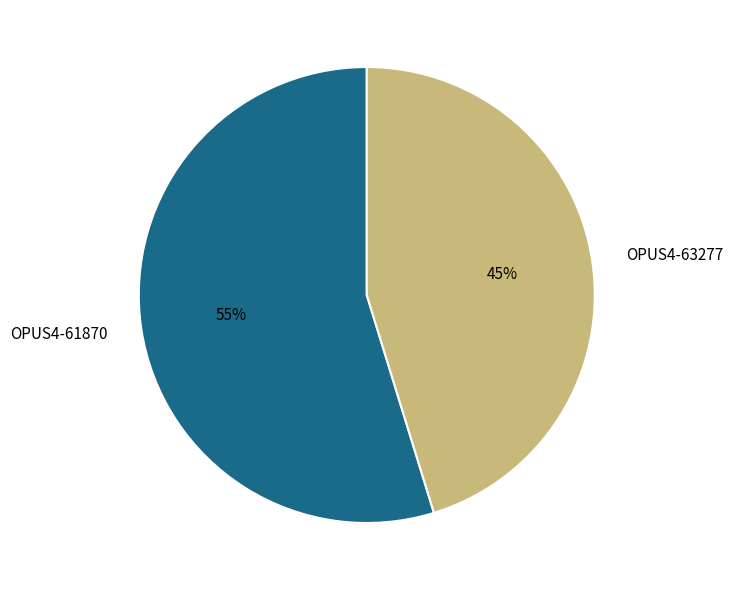

To the nearest percent, what is the difference between the largest and smallest slice percentages?

10%